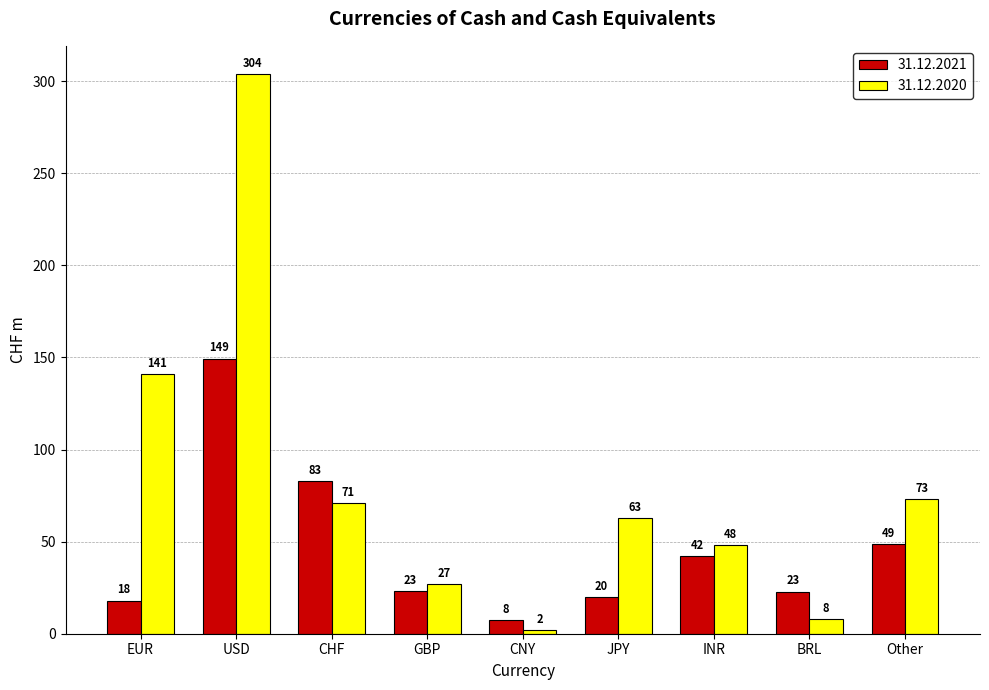

Which category has the lowest value across all series?

CNY